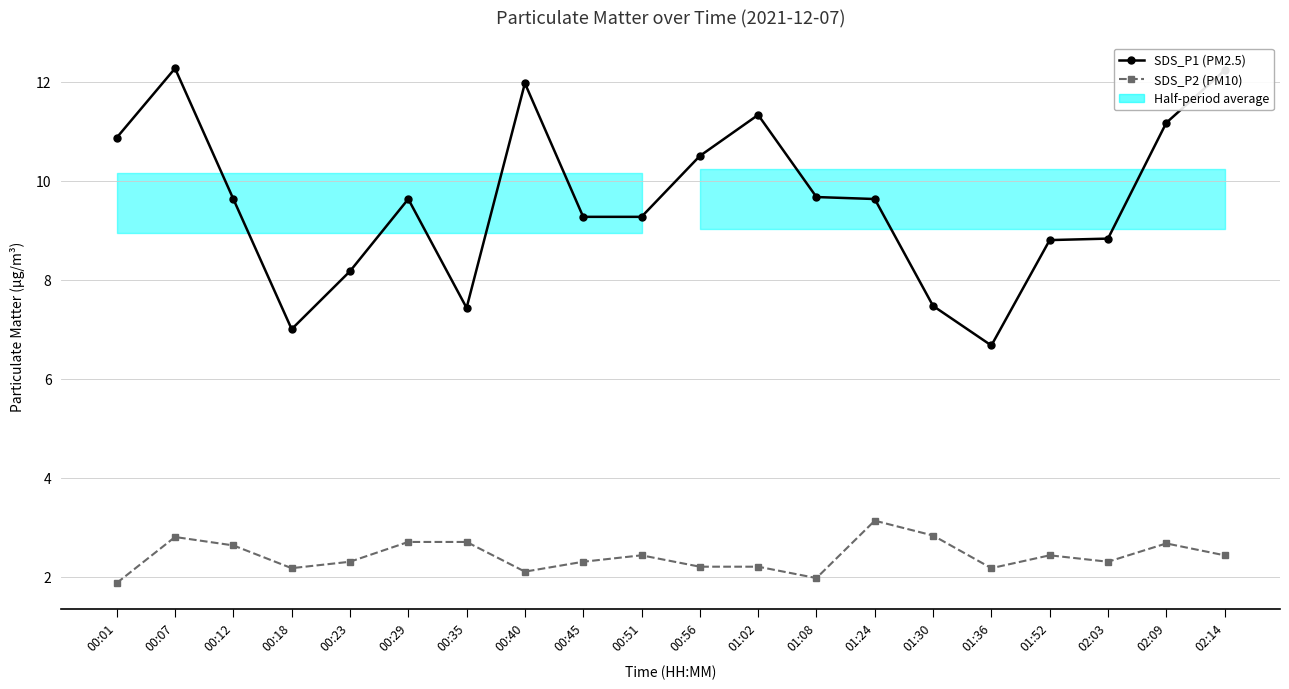

What position from the left is 00:51?

10